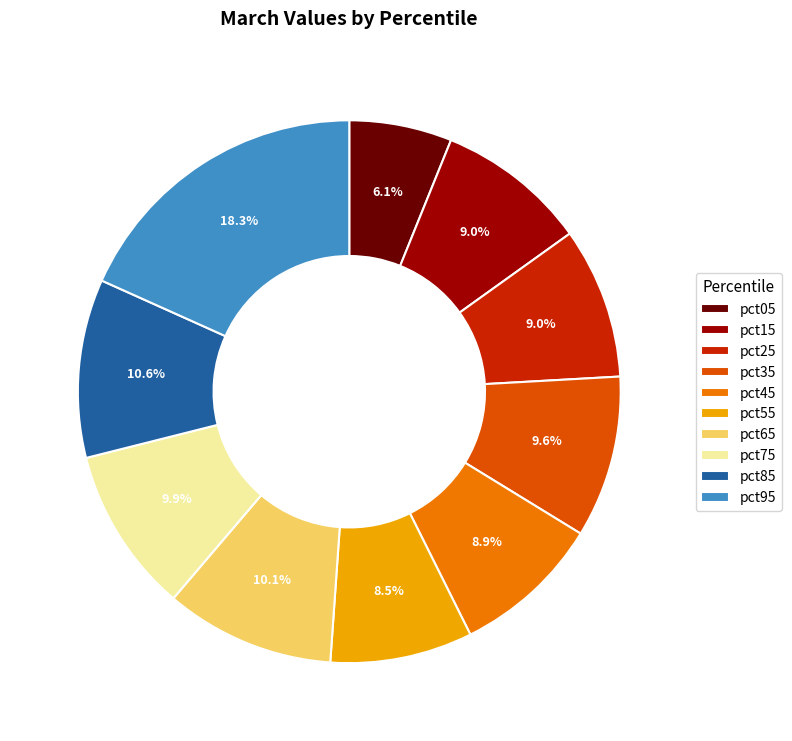

How many slices are in this pie chart?

10